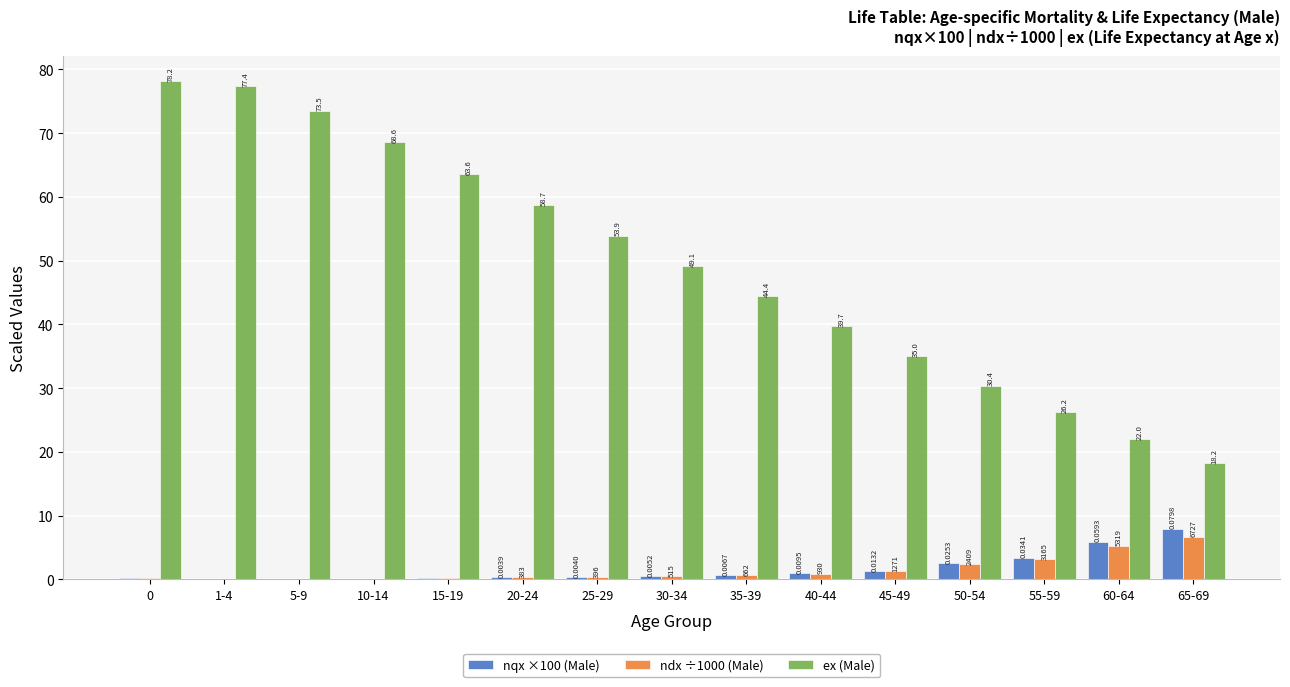

Which series has the largest total across all categories?

ex (Male)